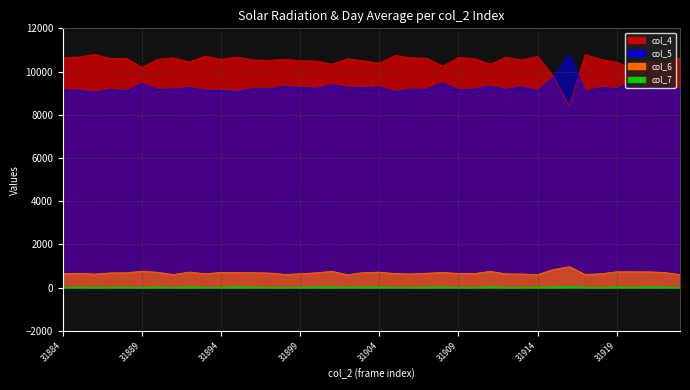

Which series has the largest total across all categories?

col_4